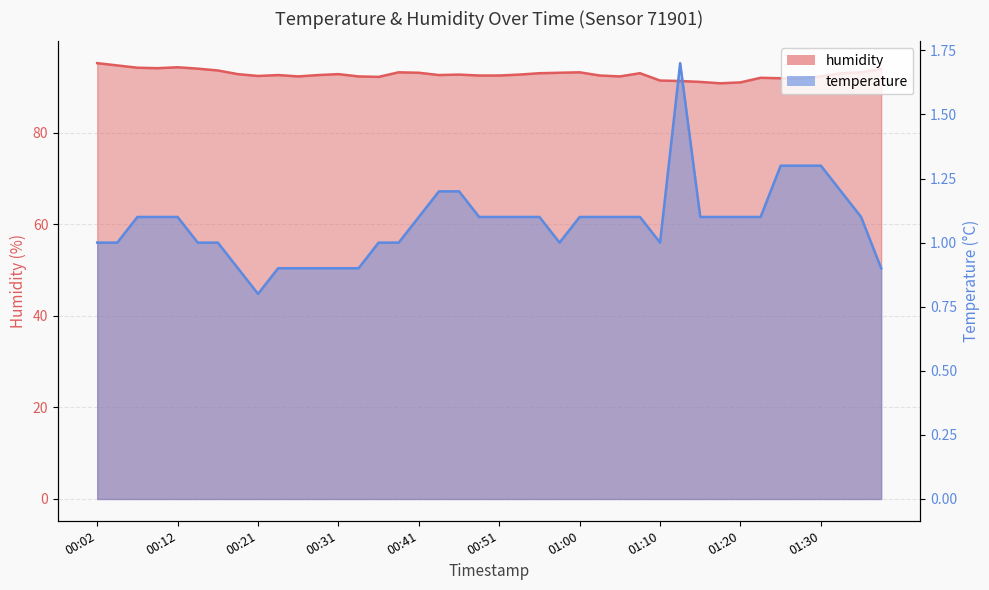

Which category has the highest value in the temperature series?

01:13